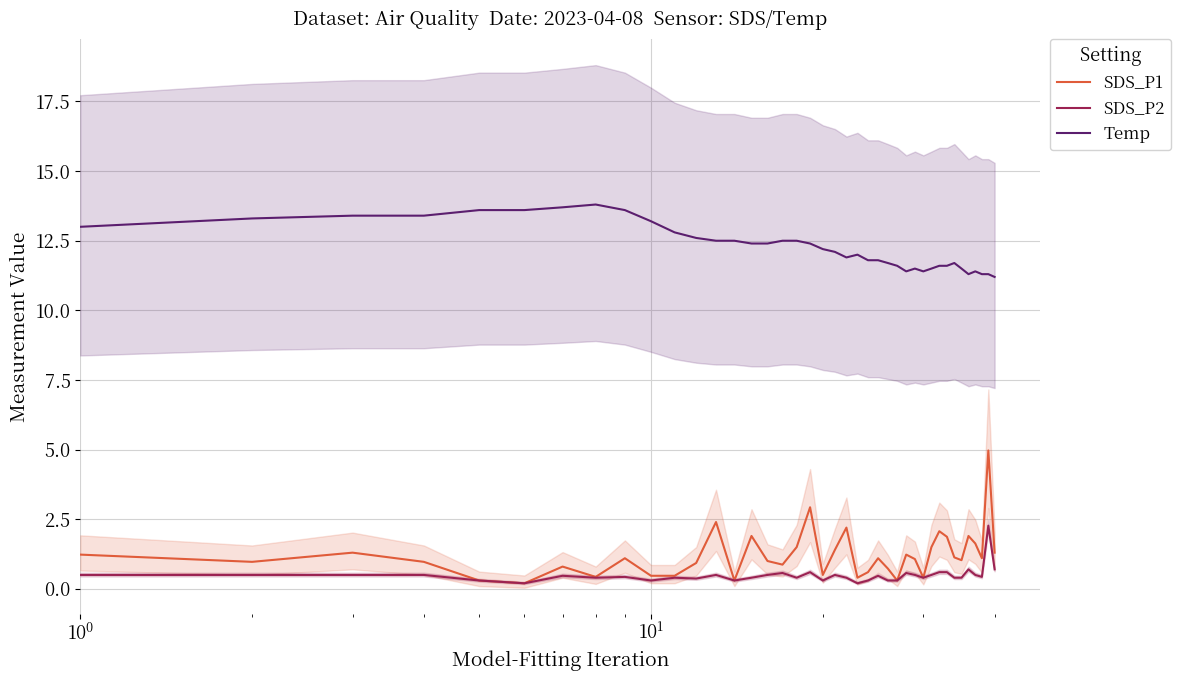

True or false: Temp and SDS_P1 intersect in this chart.

False